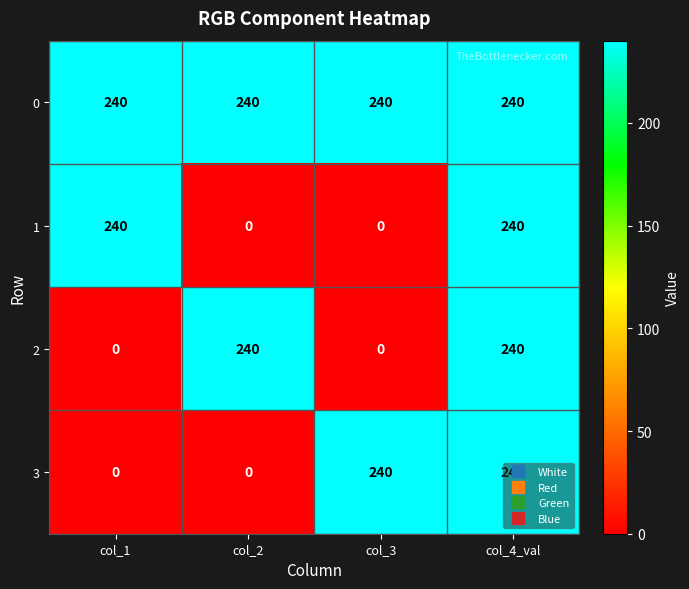

How many 1 values are between 0 and 240?

4